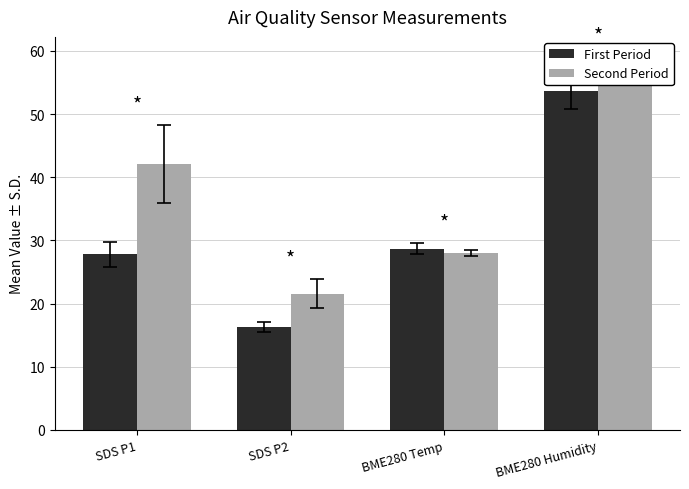

What are all the series names shown in the legend?

First Period, Second Period